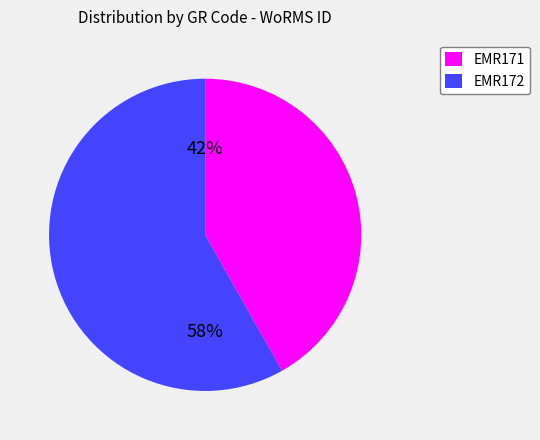

Is it true that EMR171 is 36% of the pie?

False